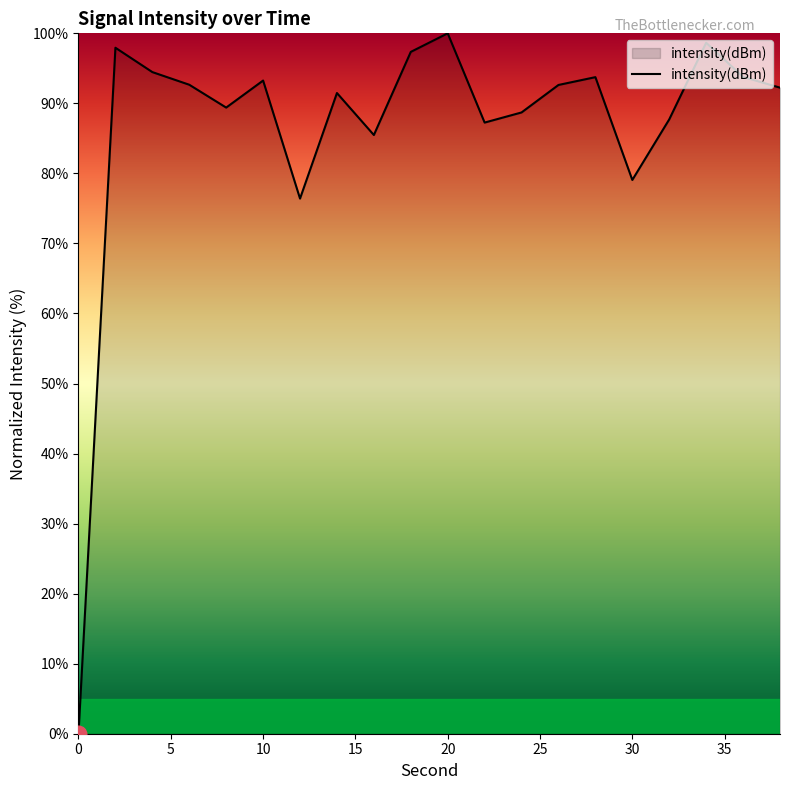

What is the greatest value displayed?

100.0